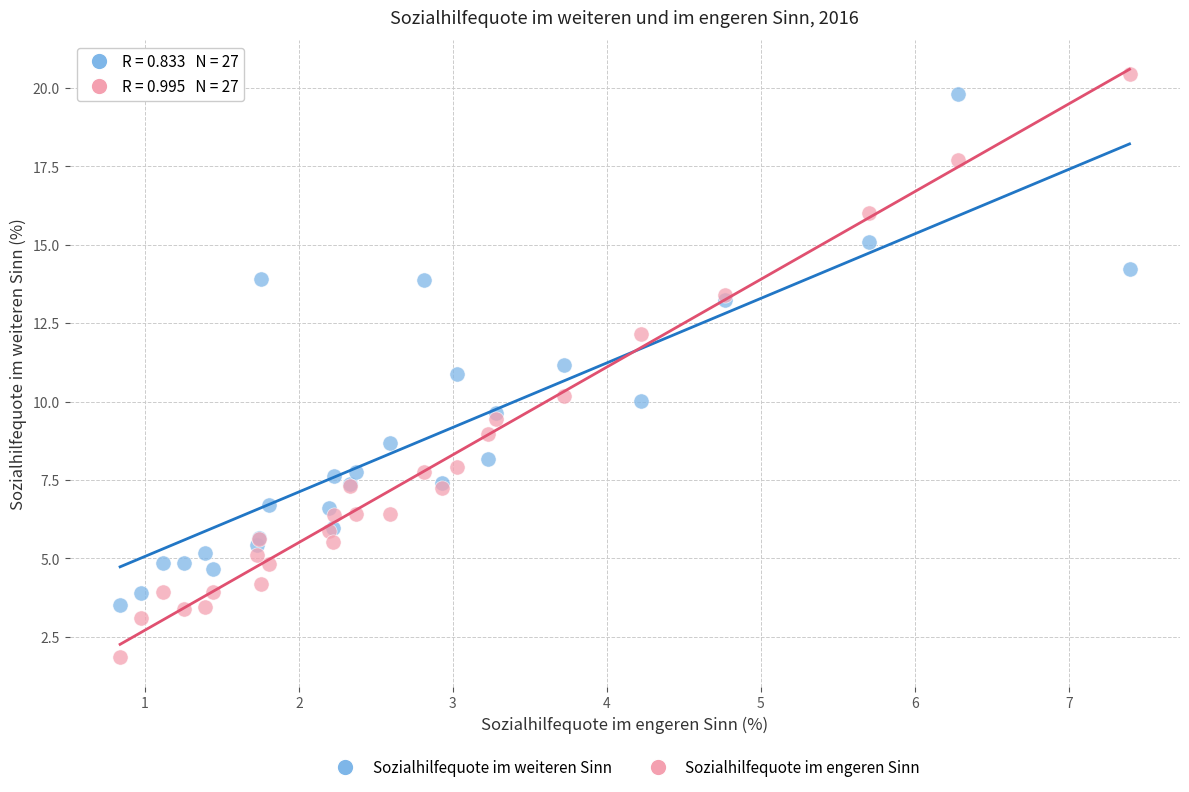

Which series contains the lowest Y value?

Sozialhilfequote im engeren Sinn